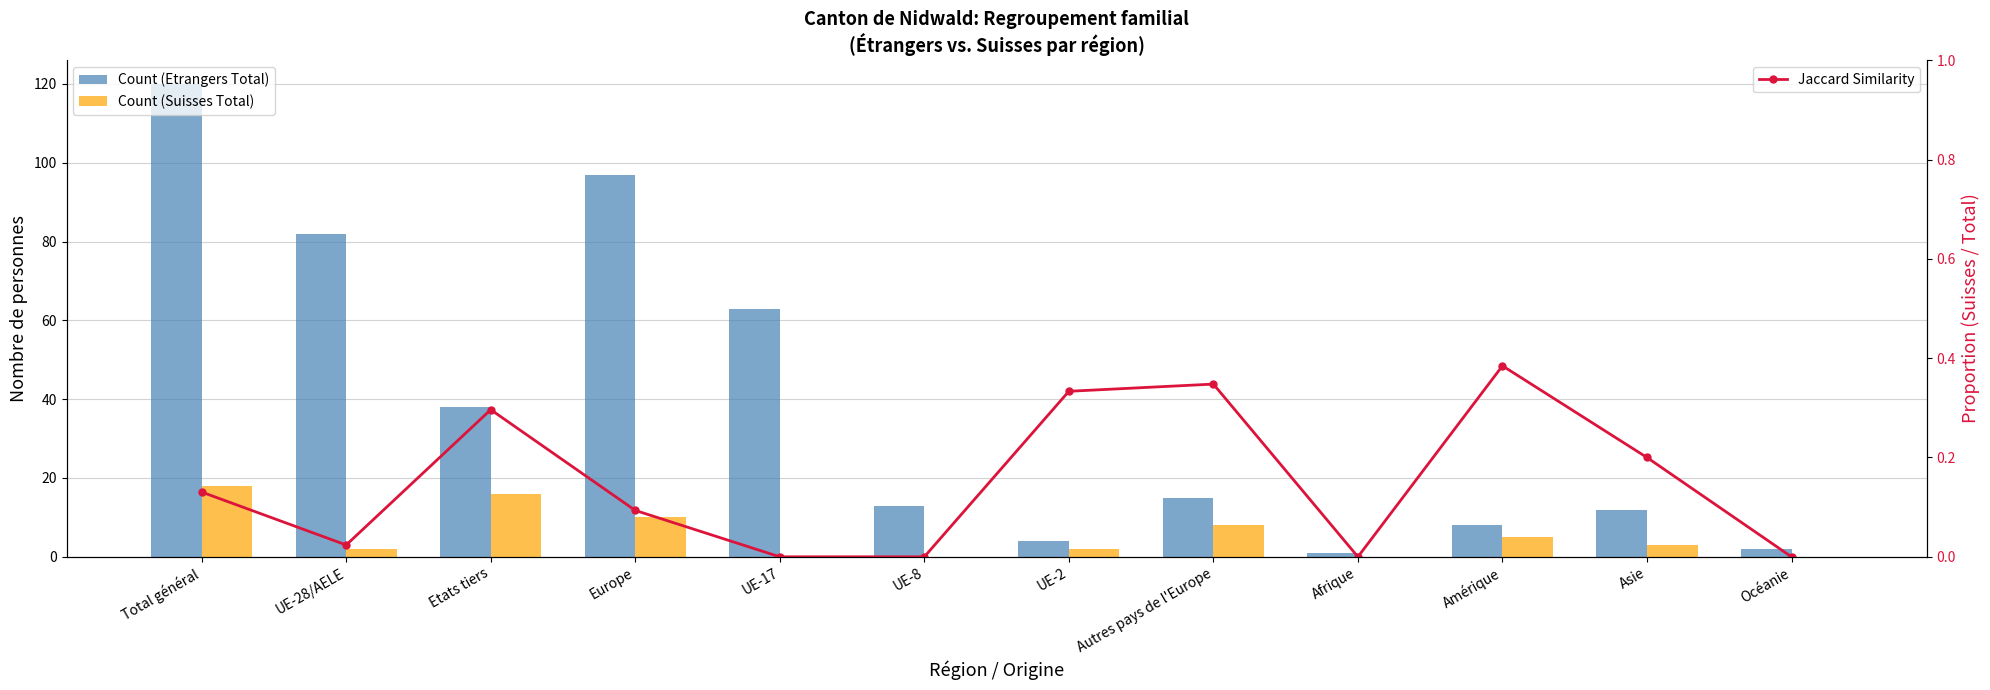

Where is Jaccard Similarity nearest to the value 0?

UE-17